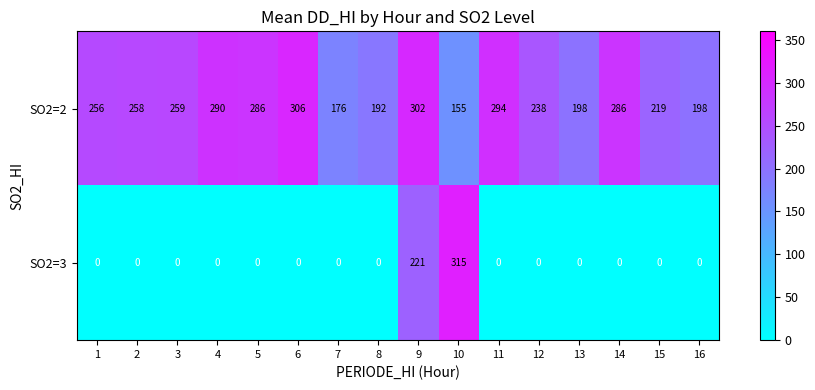

Which series has the largest range (max minus min)?

SO2=3